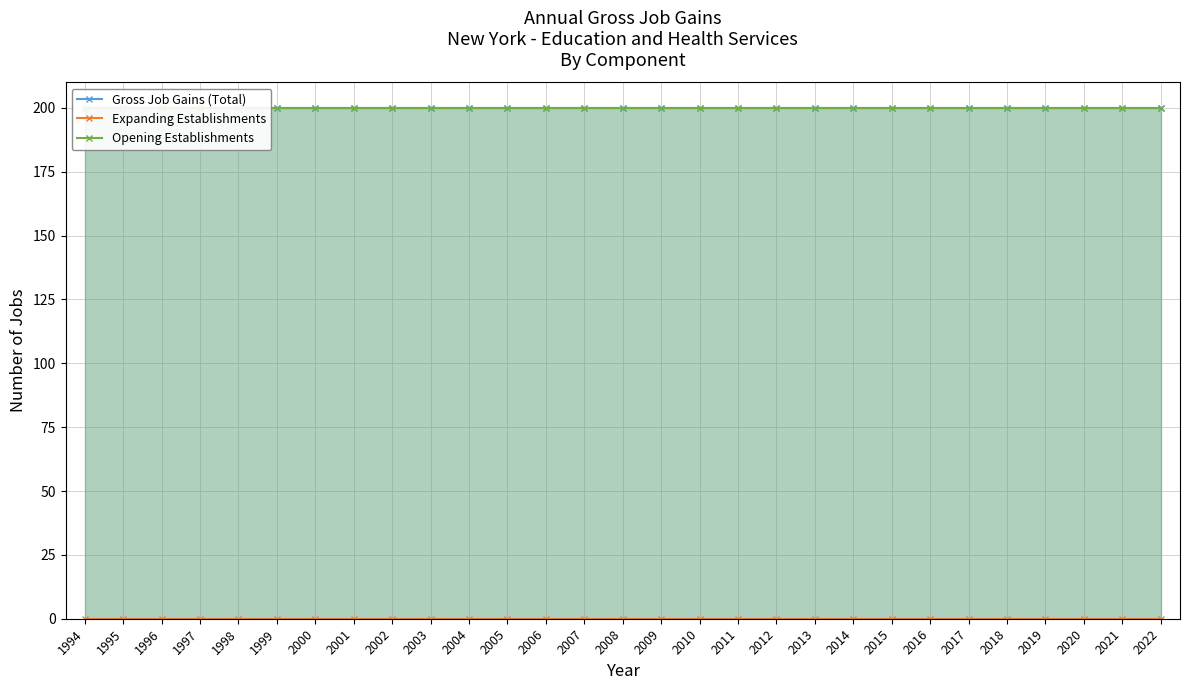

At 2015, list the series in order from smallest to largest.

Expanding Establishments, Gross Job Gains (Total), Opening Establishments